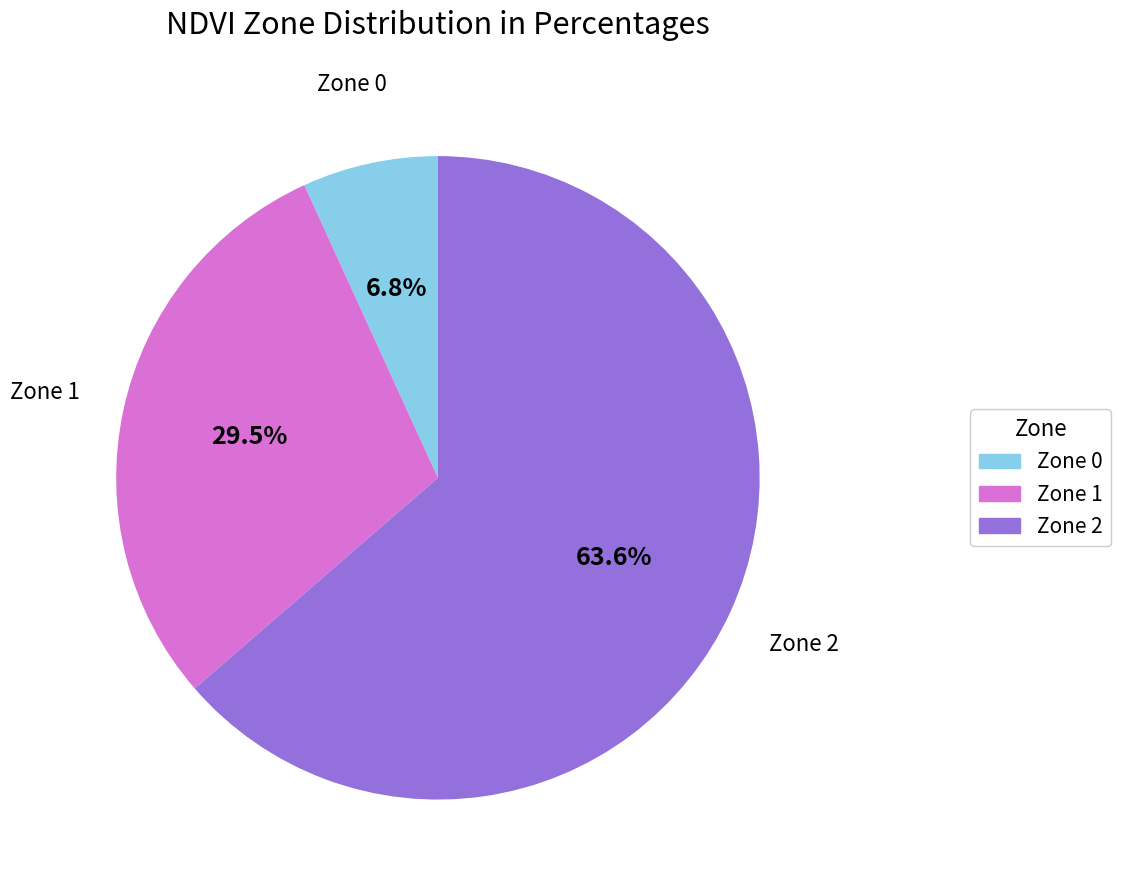

Is there a majority slice in this chart?

Yes